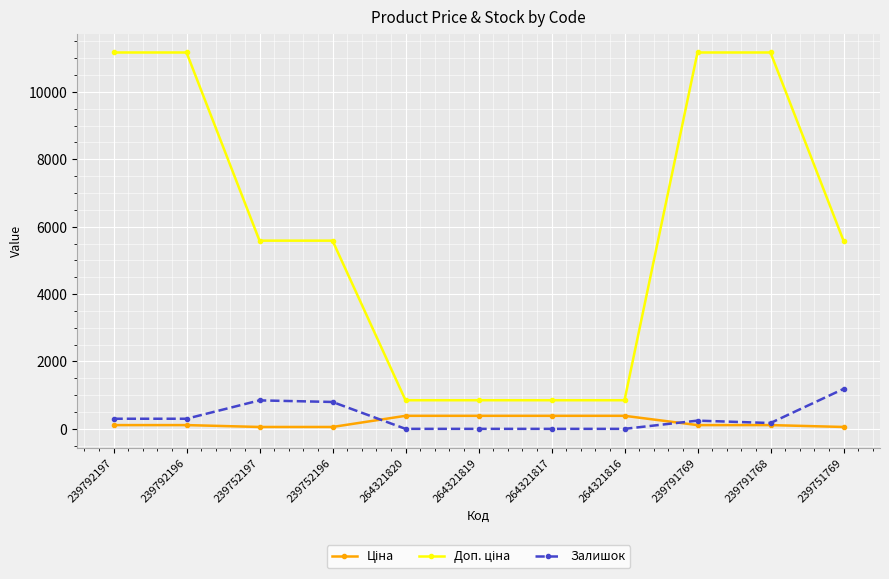

At how many categories does at least one series exceed 10025?

4